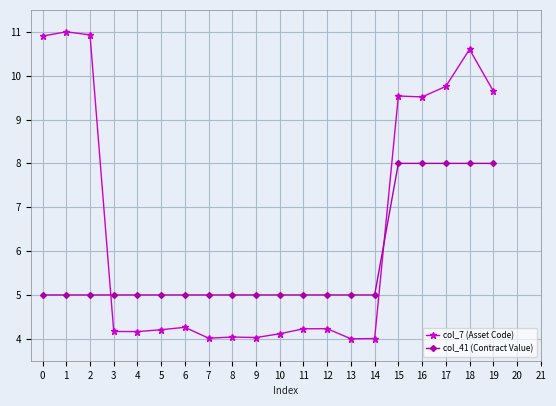

Is the value of col_7 (Asset Code) at 15 greater than the value of col_41 (Contract Value) at 14?

Yes